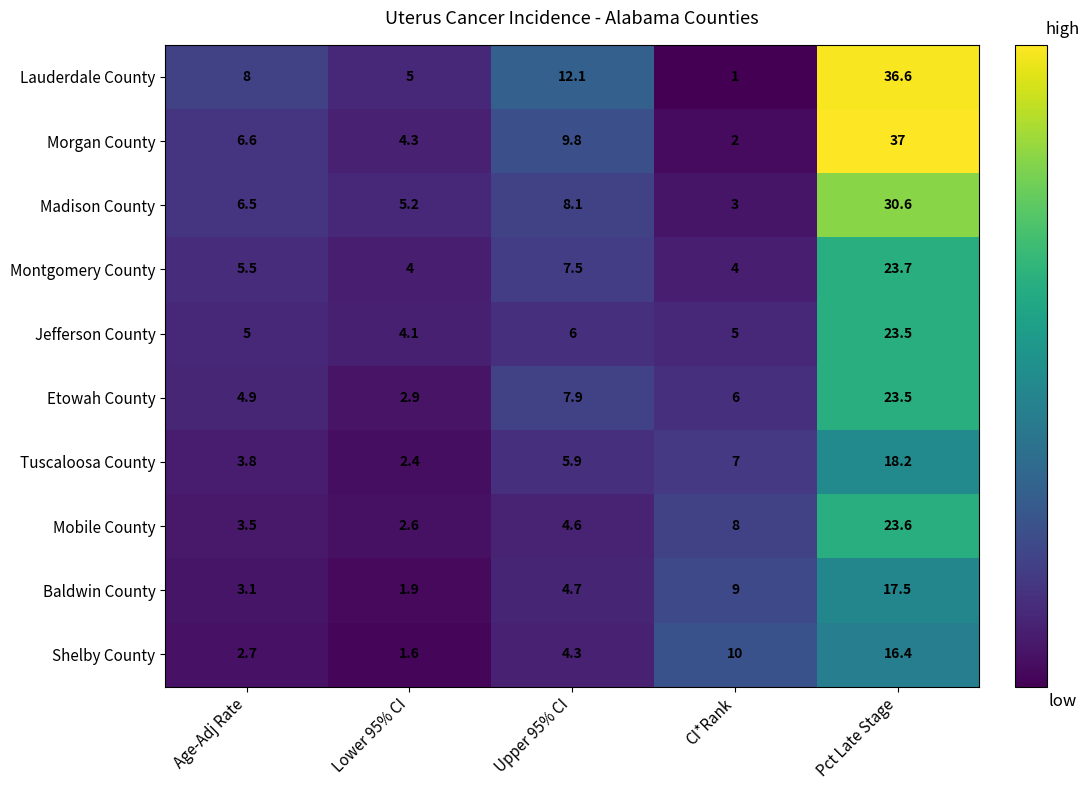

At which category is the sum across all series the highest?

Pct Late Stage